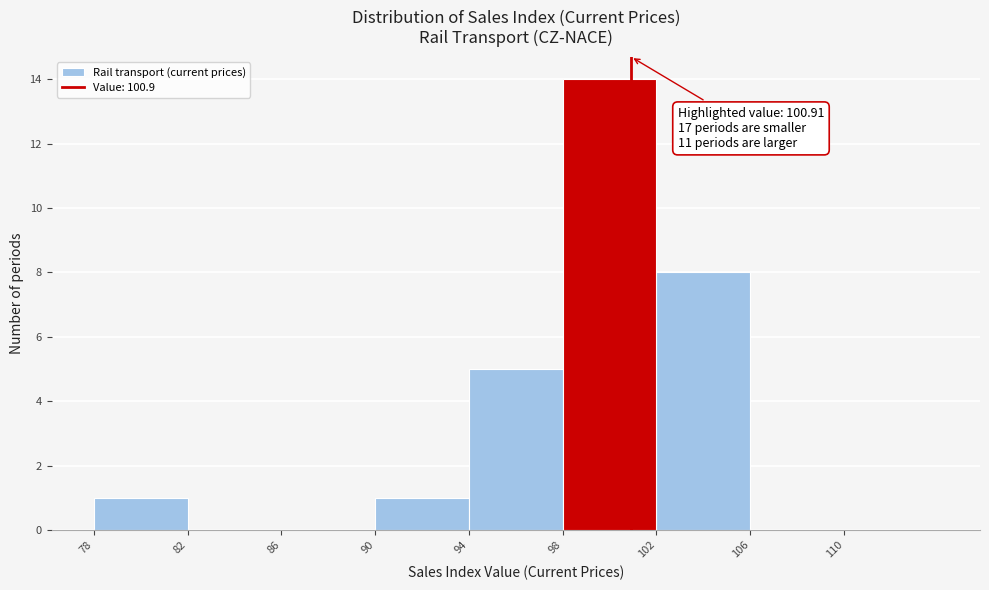

Over which range of the x-axis is the bar tallest?

98 to 102